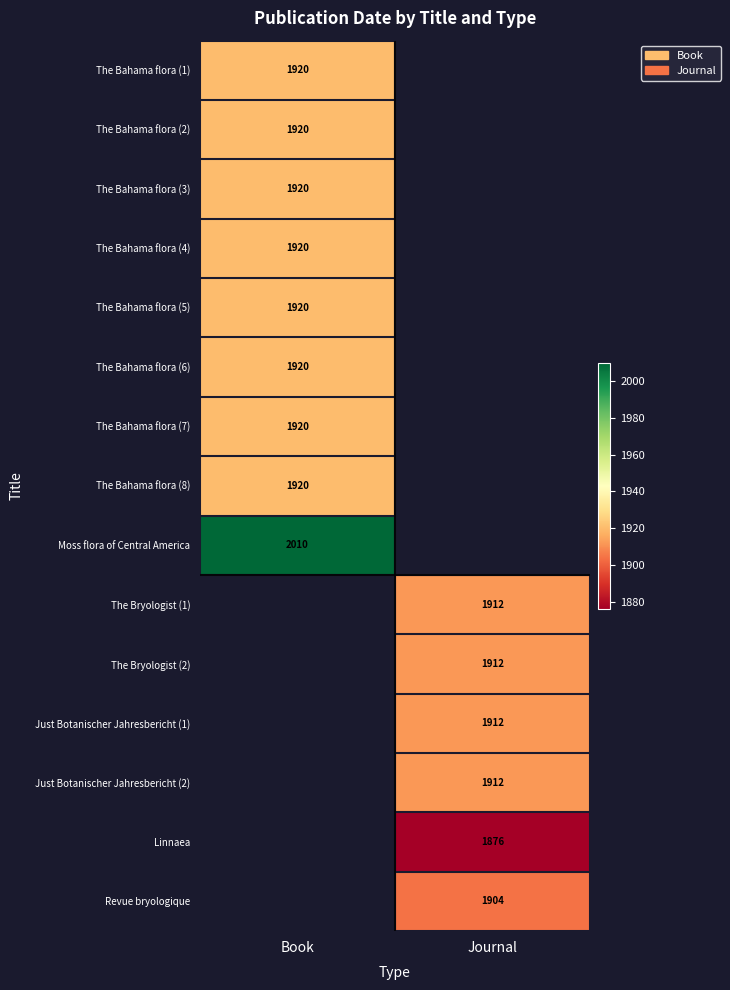

Is it true that The Bahama flora (7) equals 2817 at Book?

False